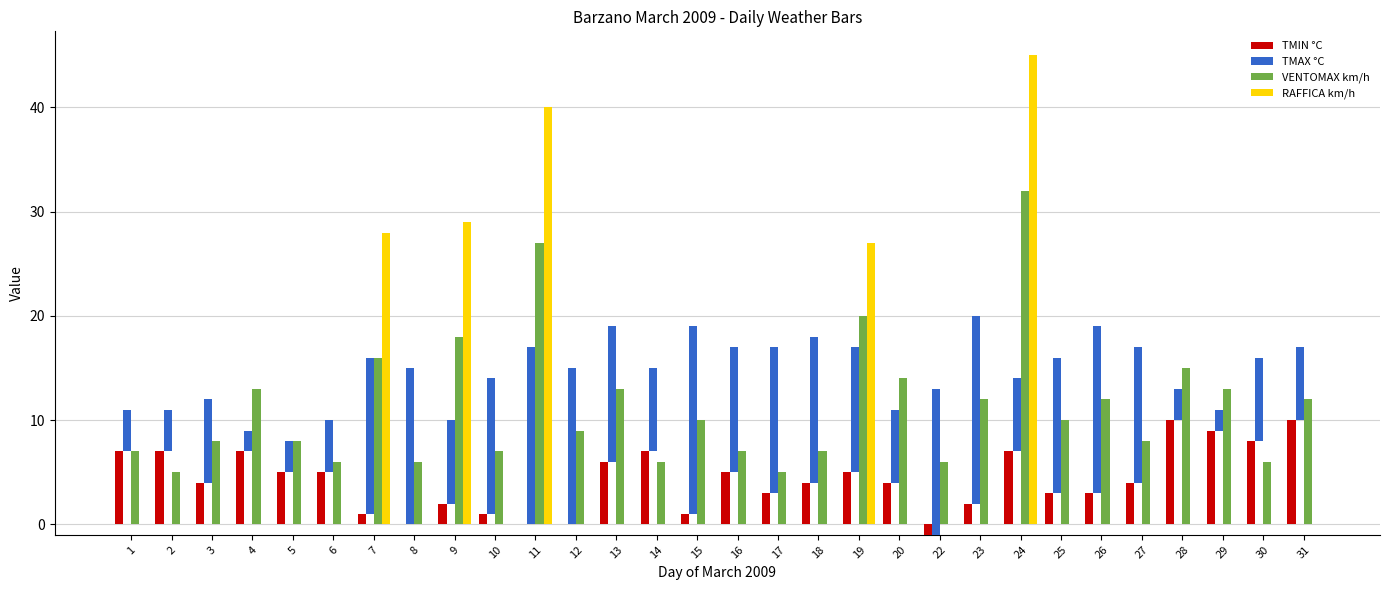

Which series has the largest range (max minus min)?

RAFFICA km/h